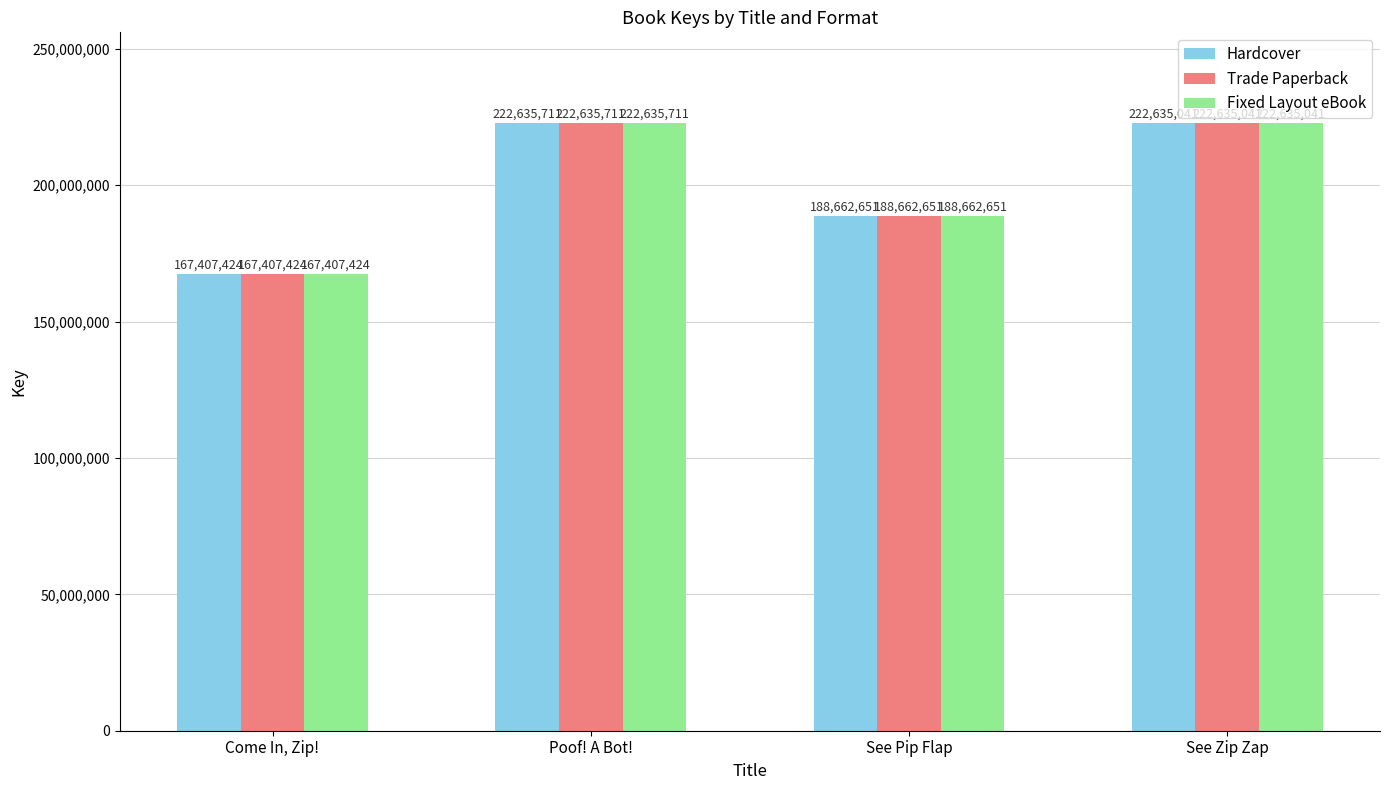

What is the label of the 3rd bar from the right?

Poof! A Bot!